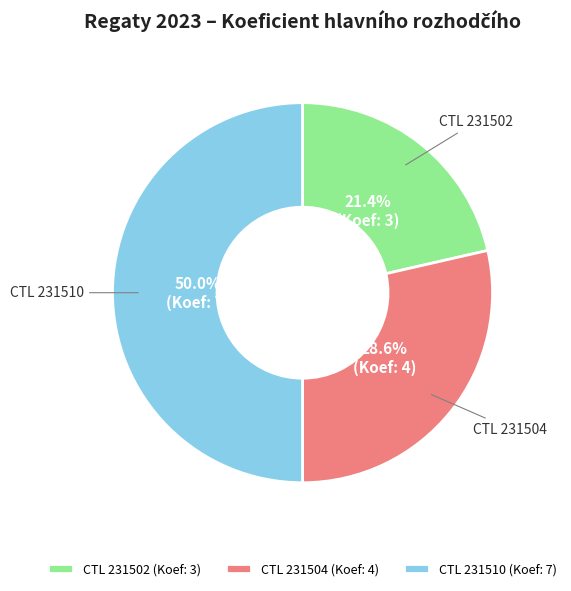

How much of the chart is everything except CTL 231504 (Koef: 4)?

71.4%